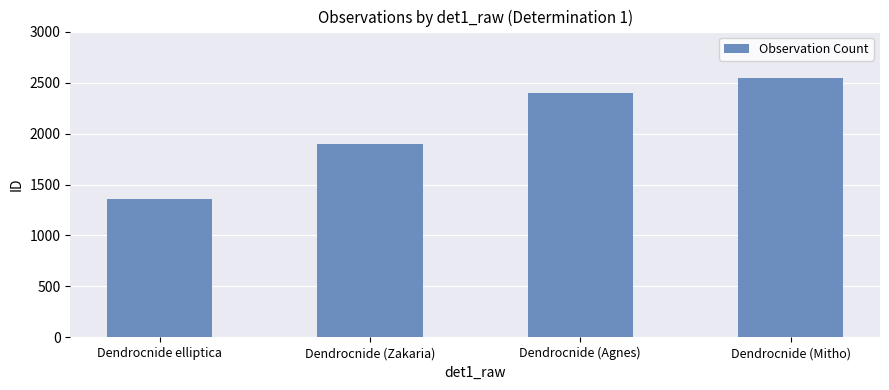

What is the value of the 3rd bar from the left?

2401